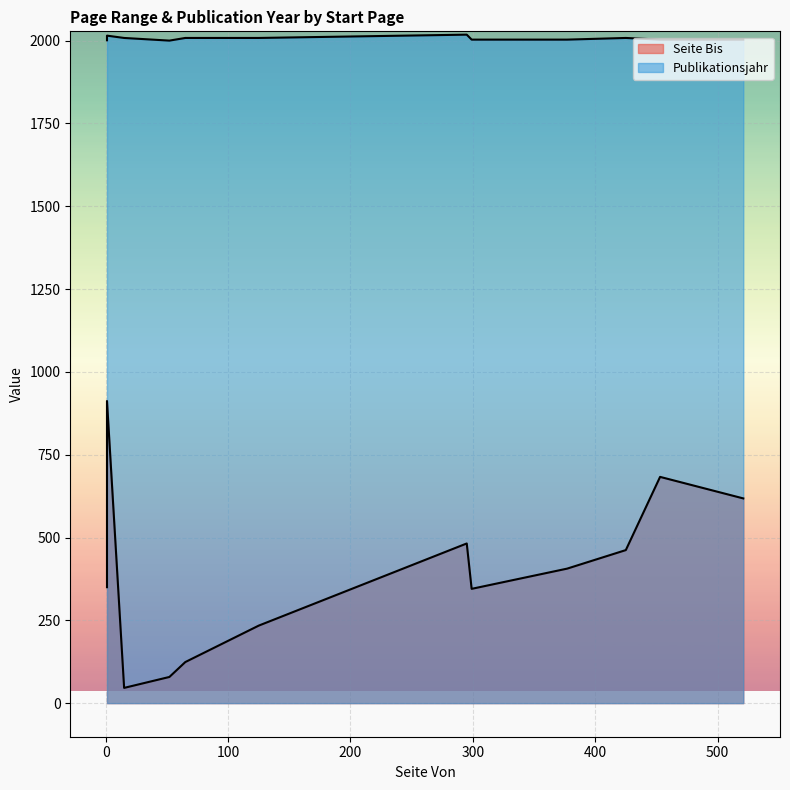

Is the value of Seite Bis at 1 greater than the value of Publikationsjahr at 15?

No